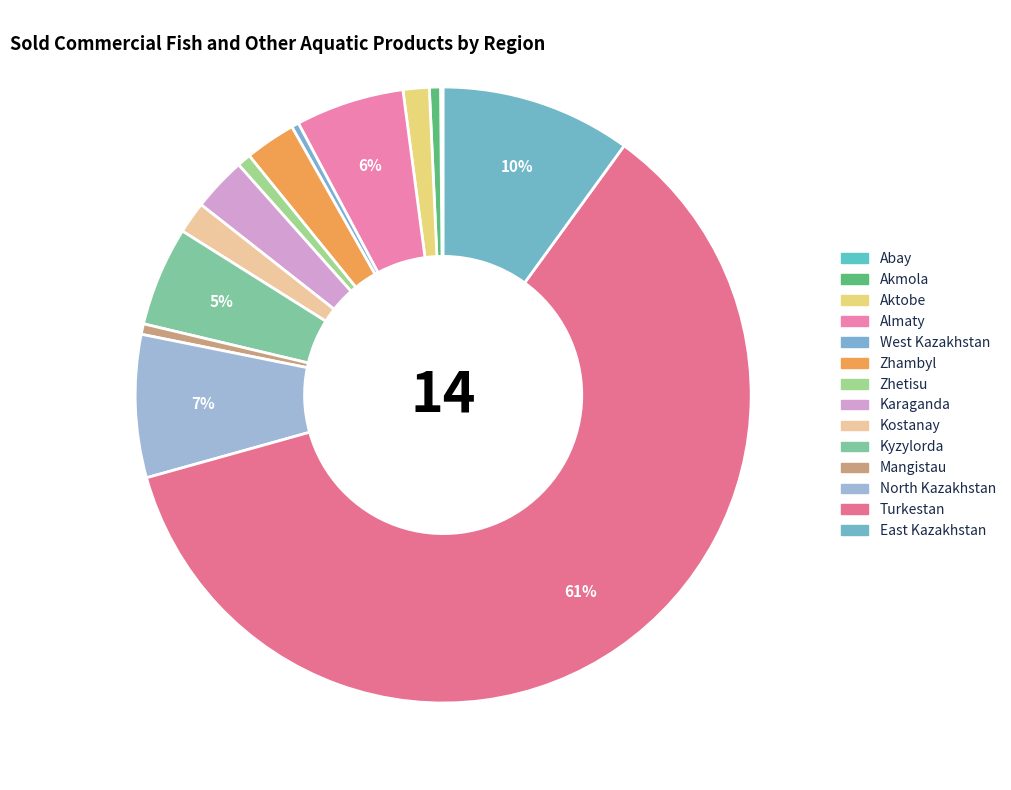

What portion of the pie excludes Almaty?

94.3%